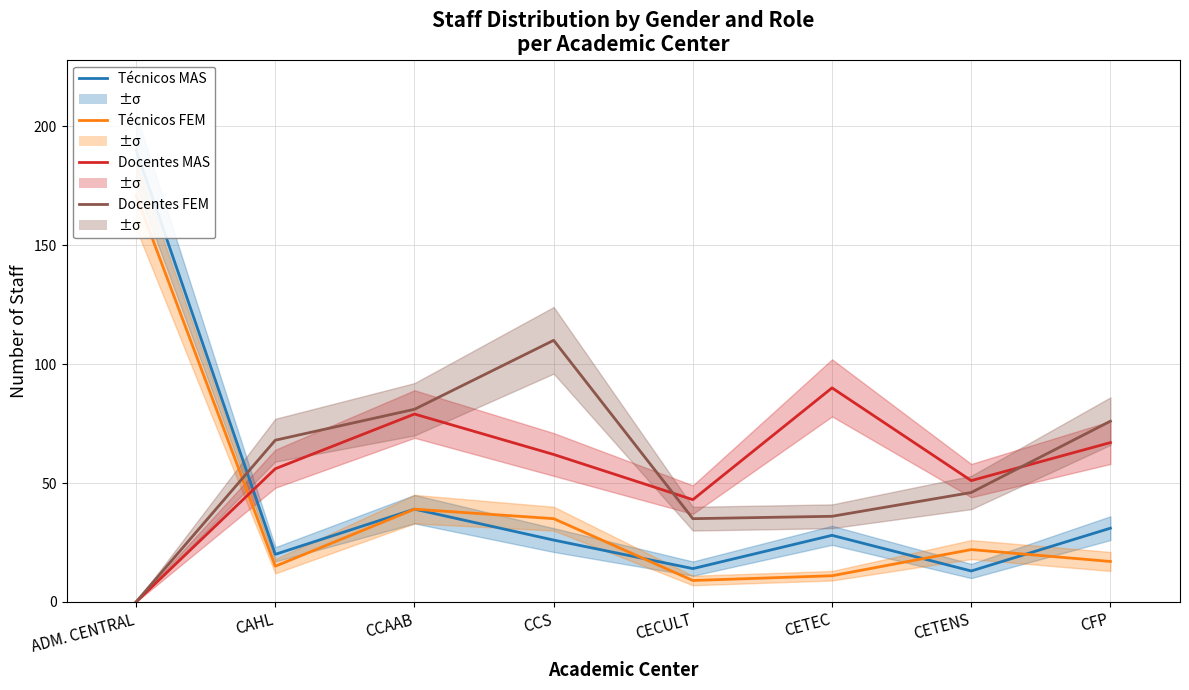

Which series changed the most between CAHL and CCAAB?

Técnicos FEM